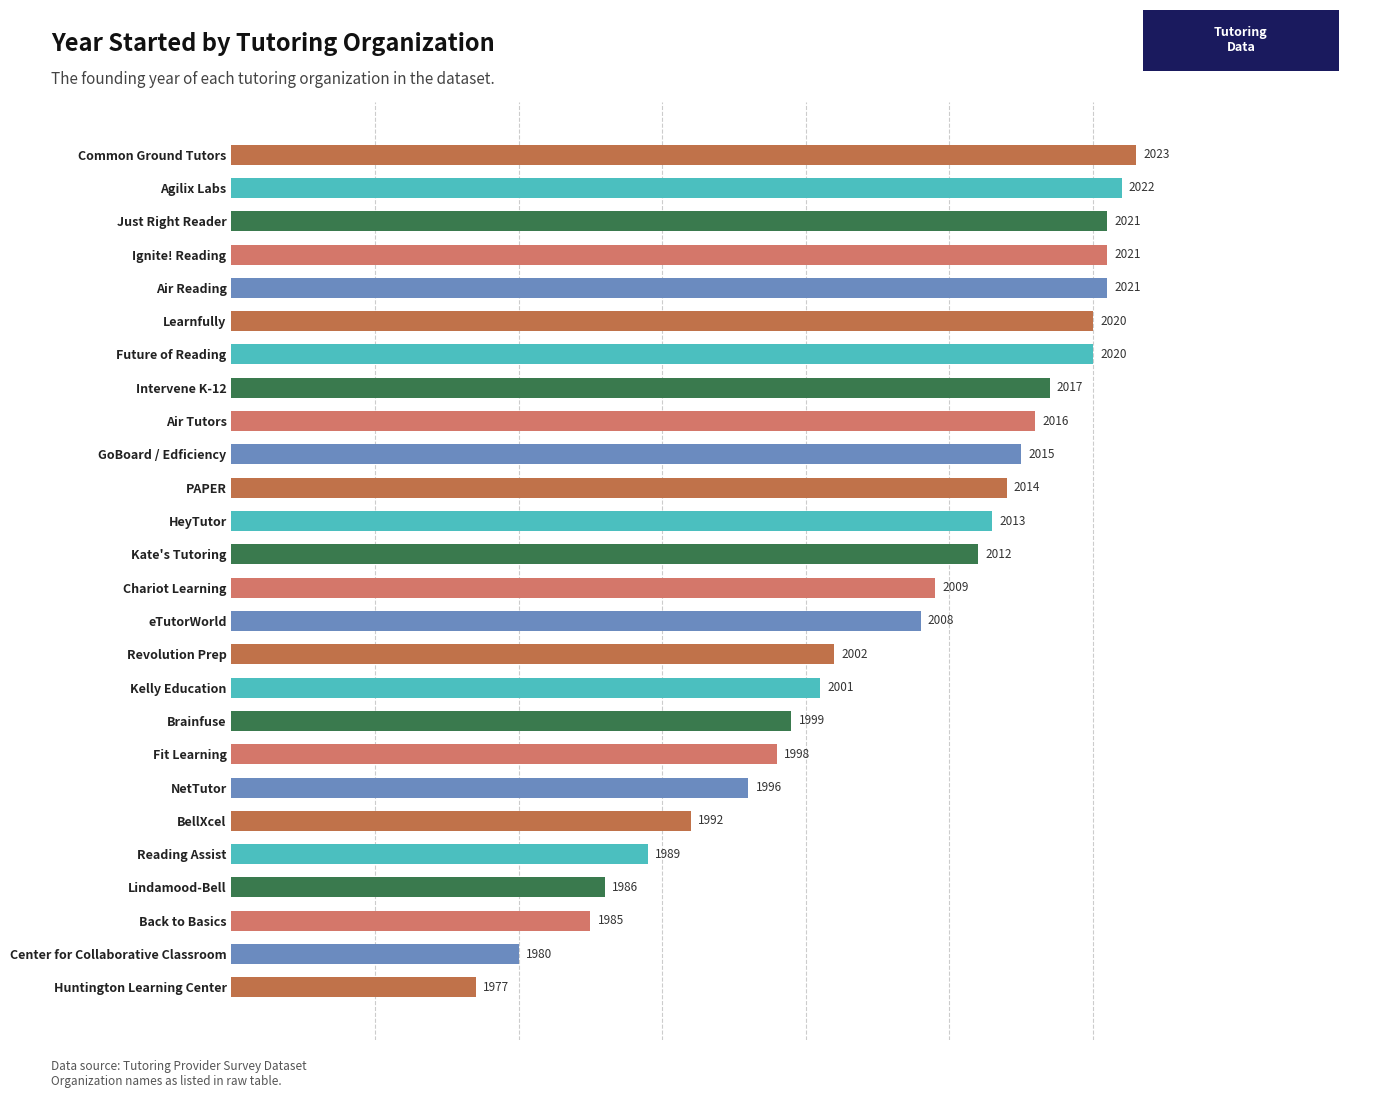

What is the ratio of the value at Ignite! Reading to the value at Kelly Education?

1.0